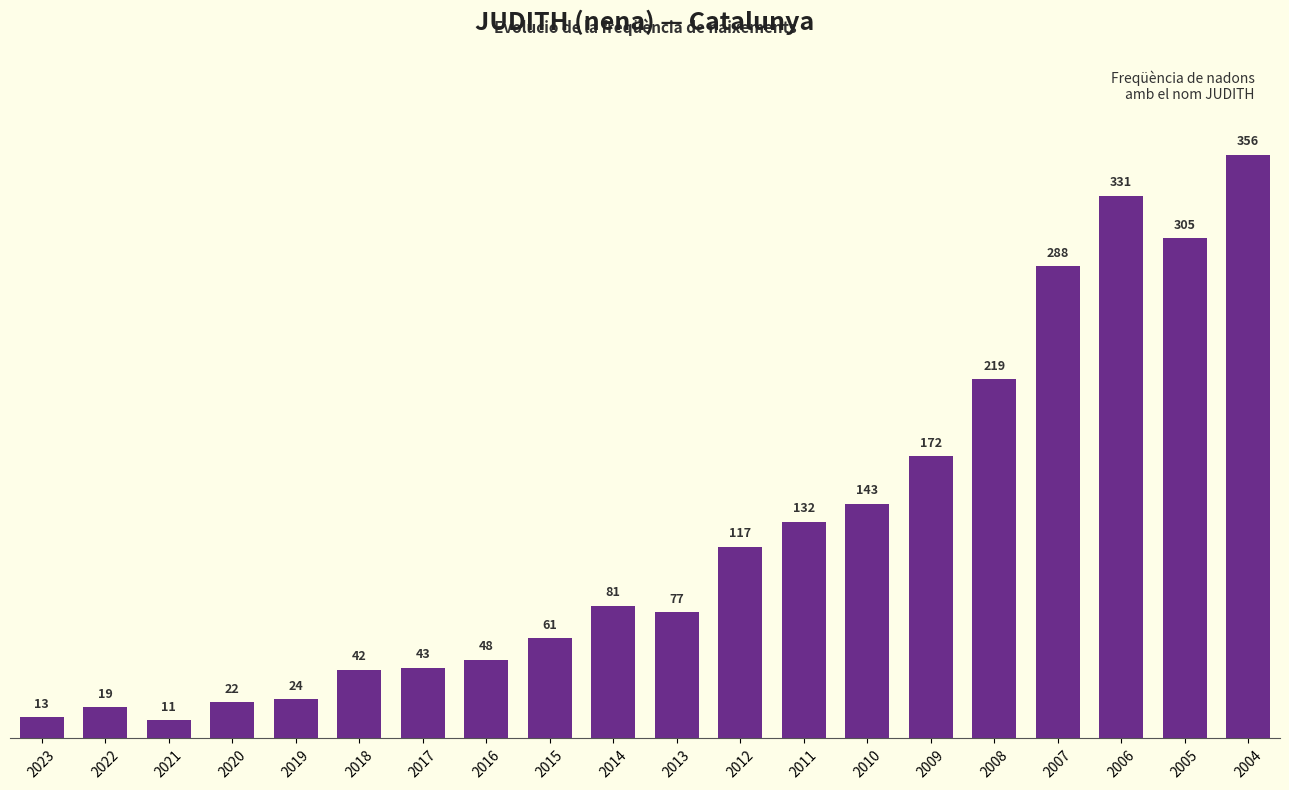

List the labels in order of value, smallest first.

2021, 2023, 2022, 2020, 2019, 2018, 2017, 2016, 2015, 2013, 2014, 2012, 2011, 2010, 2009, 2008, 2007, 2005, 2006, 2004